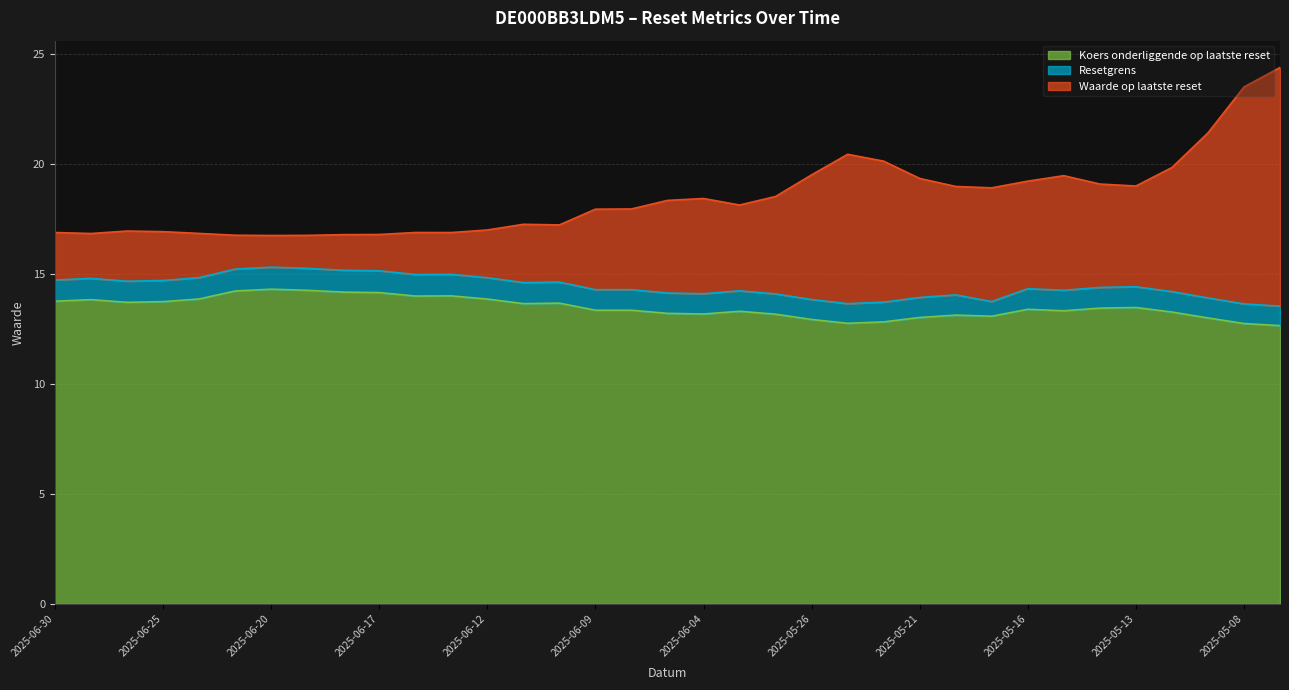

Which has a higher value, 2025-06-27 or 2025-05-12?

2025-05-12